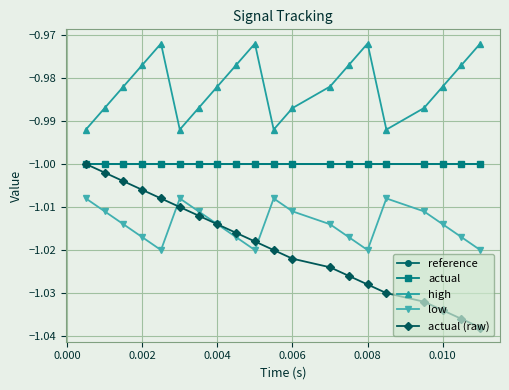

At how many categories does at least one series exceed -1?

20